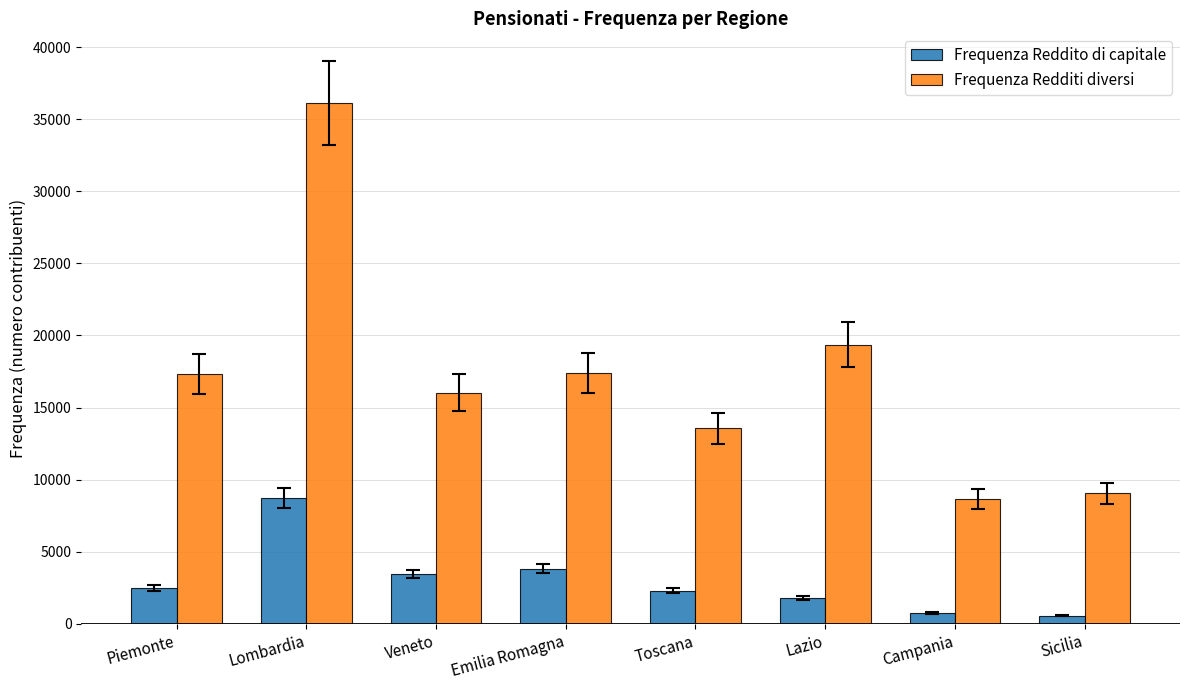

What is the total value across all series at Lazio?

21164